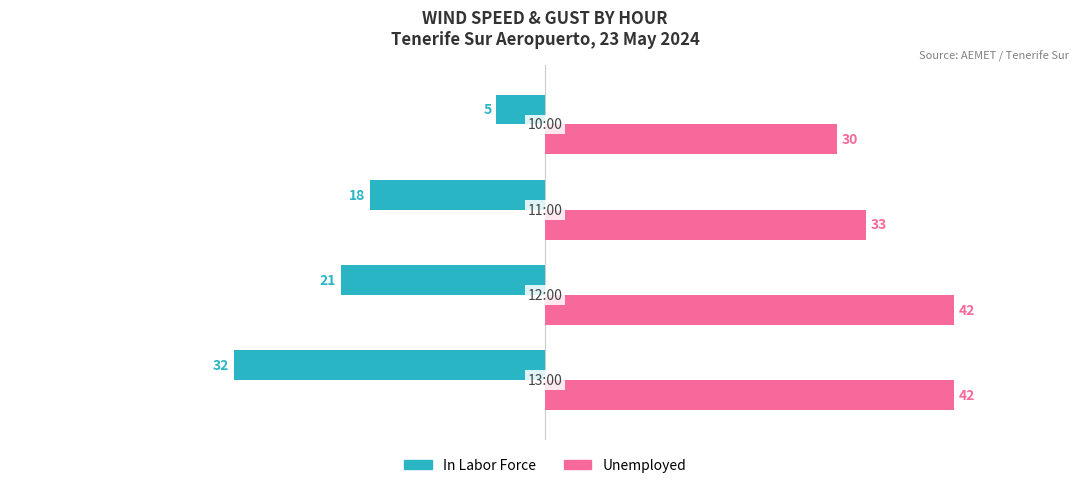

Count the number of categories in the chart.

4